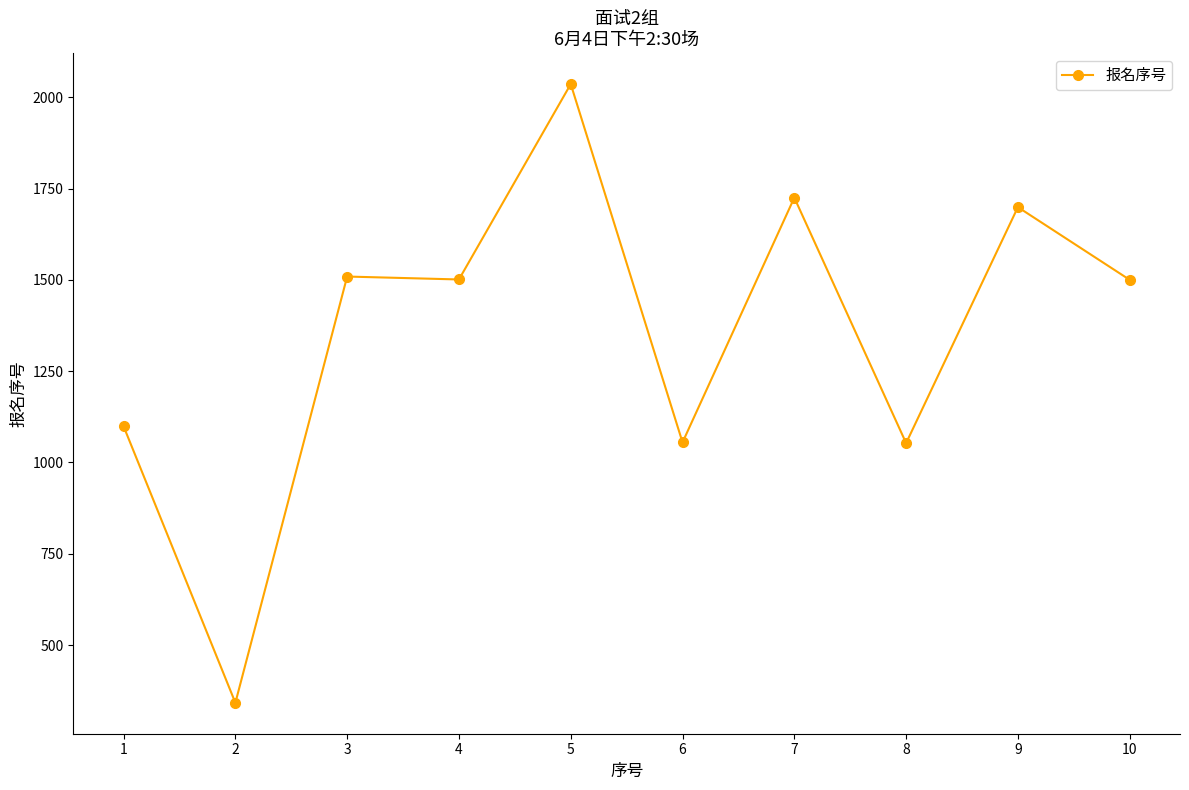

What is the difference between the maximum and minimum values?

1694